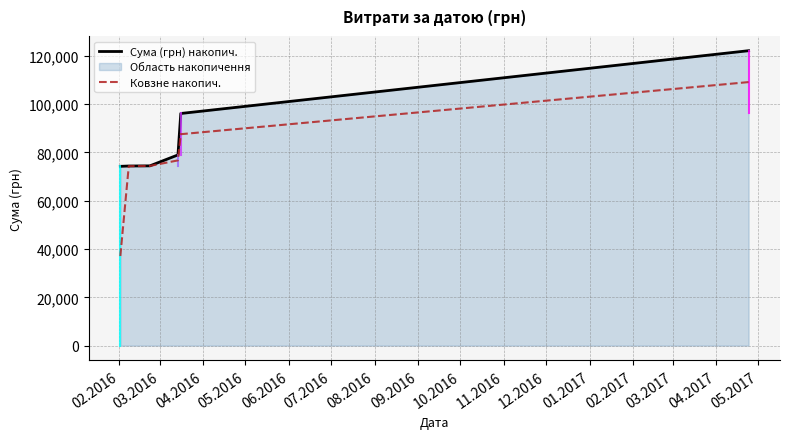

Which series has the largest total across all categories?

Сума (грн) накопич.